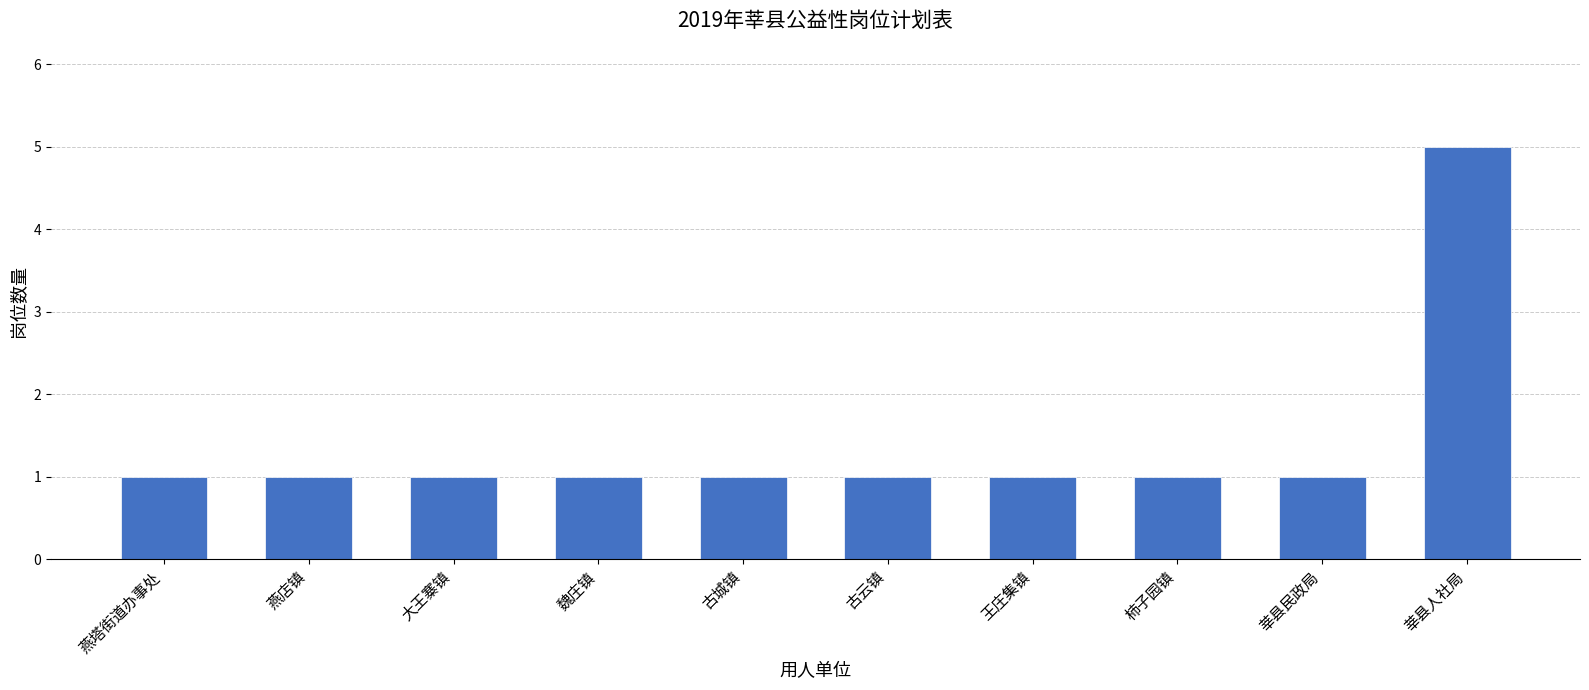

True or false: the data shows 1 at 古云镇.

True